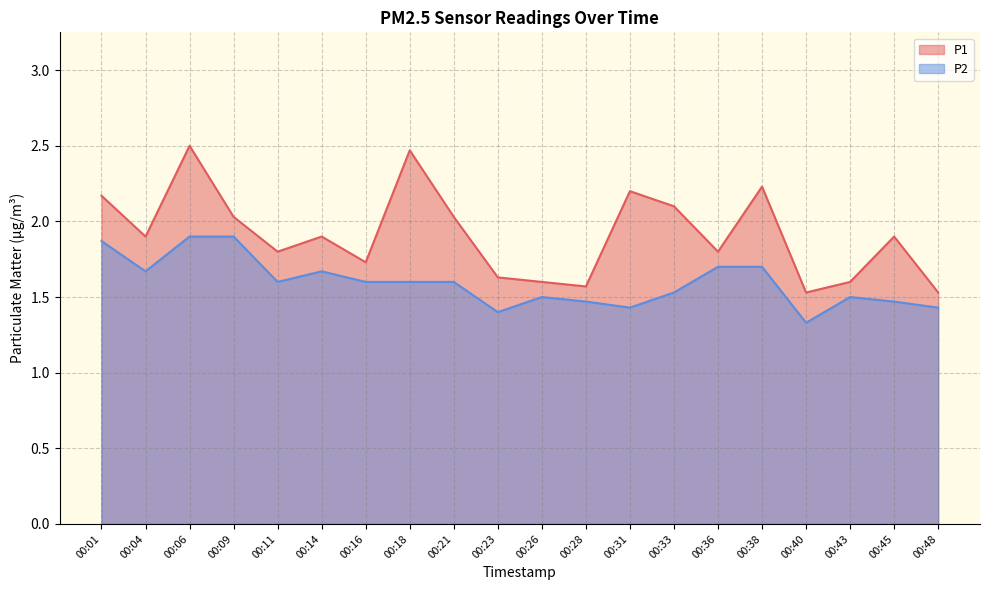

At which category does the chart reach its minimum across all series?

00:40